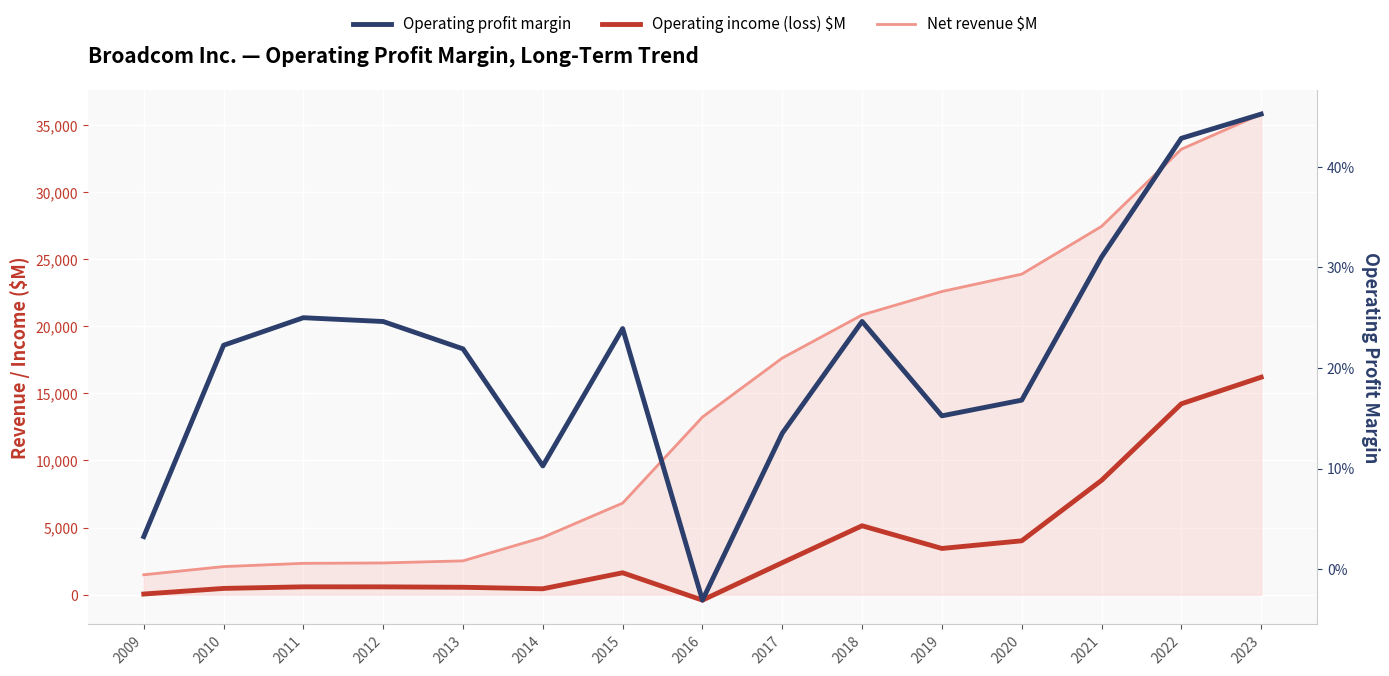

Rank the series by their average value, from lowest to highest.

Operating profit margin, Operating income (loss) $M, Net revenue $M